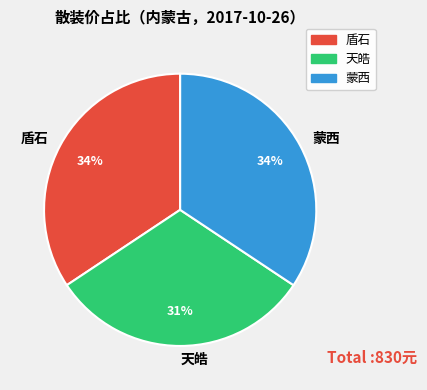

True or false: 蒙西 accounts for 34% of the total.

True